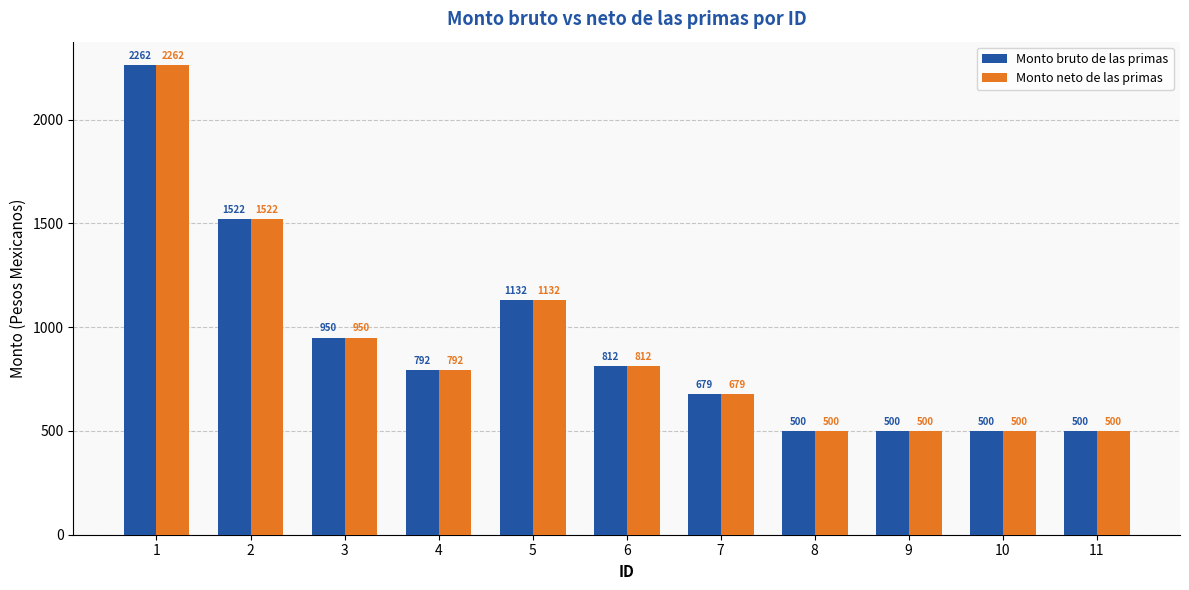

How many categories are shown in the chart?

11